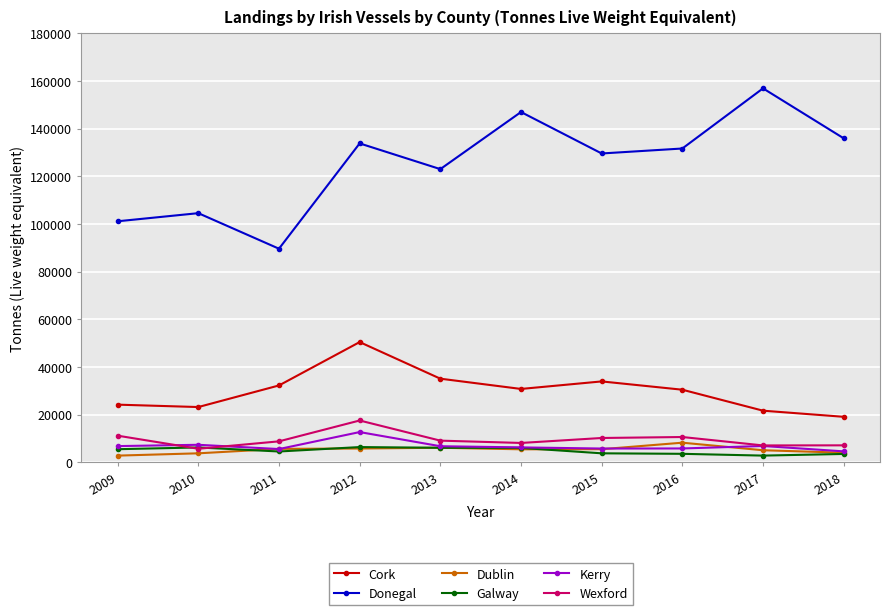

At which category does Cork reach its first local peak?

2012